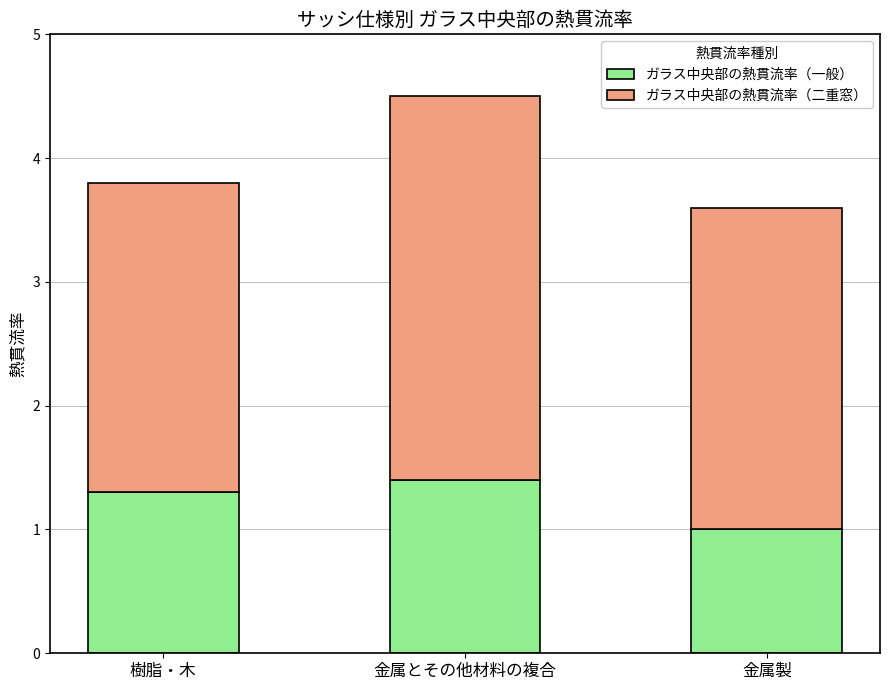

Does the chart contain any negative values?

No